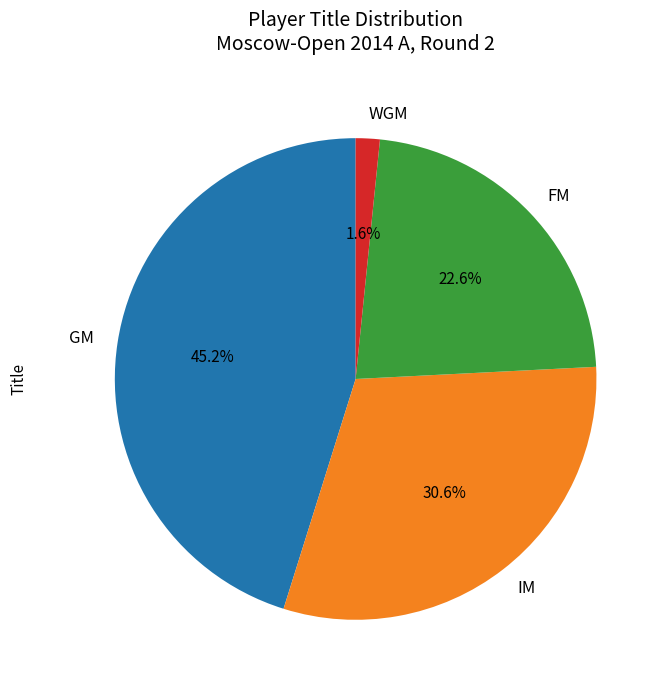

To the nearest percent, what is the difference between the largest and smallest slice percentages?

44%